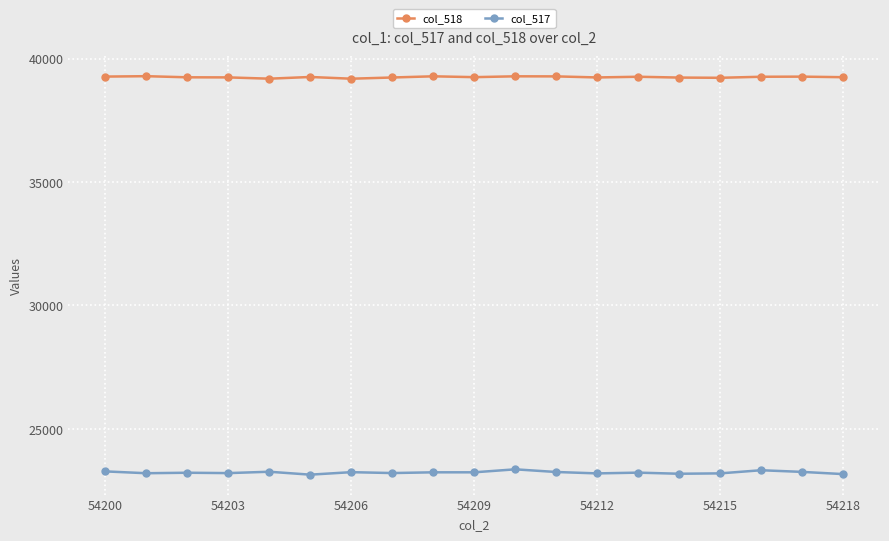

True or false: col_518 has more than 0 interior local peaks.

True